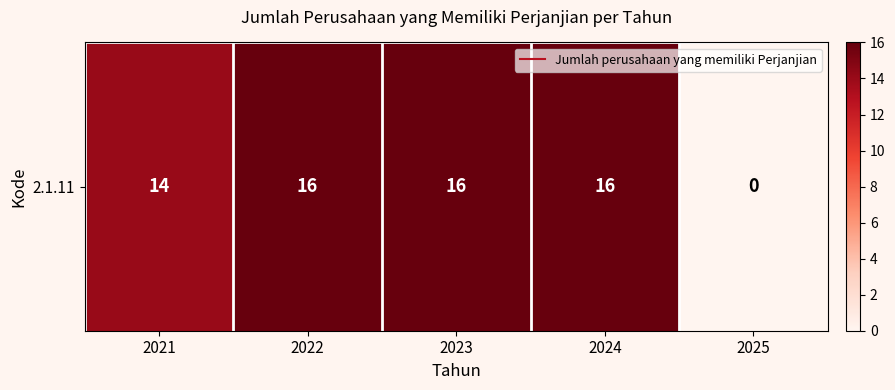

How many series are shown in this chart?

1